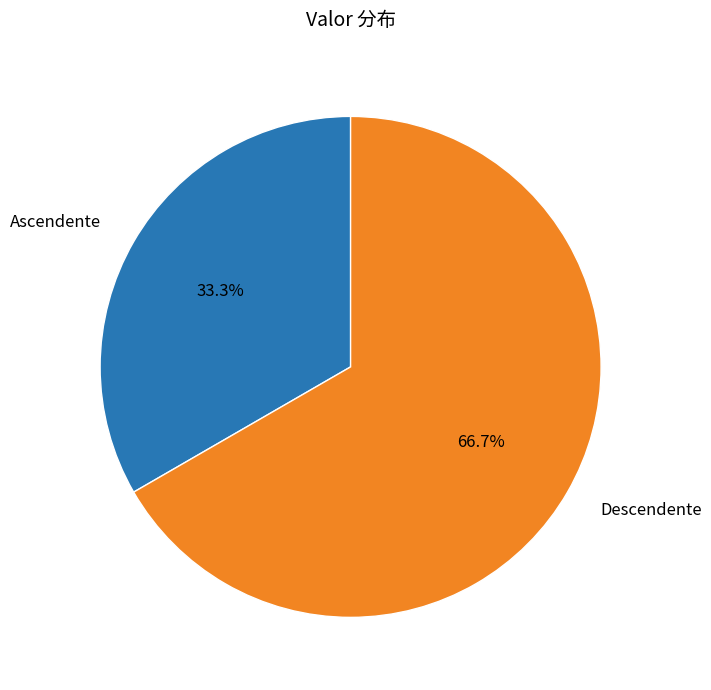

Is the sum of Descendente and Ascendente greater than half?

Yes